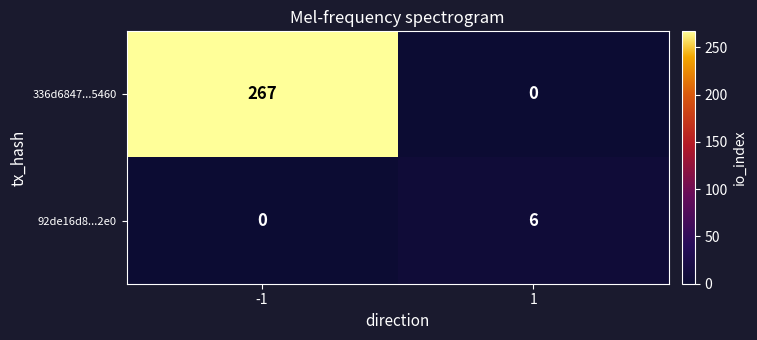

What is the maximum value for 336d6847...5460?

267